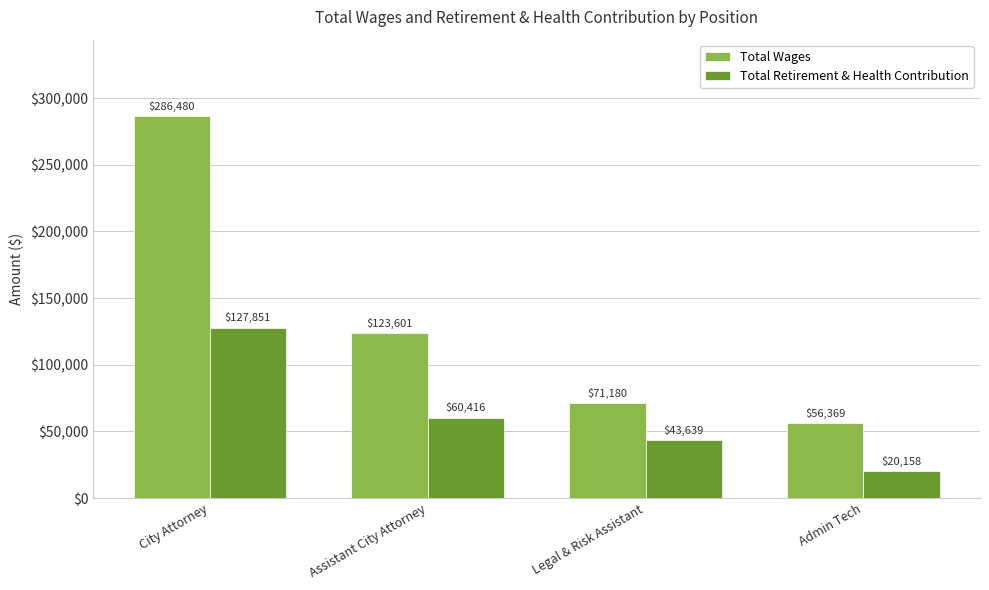

Read the Total Wages value at City Attorney.

286480